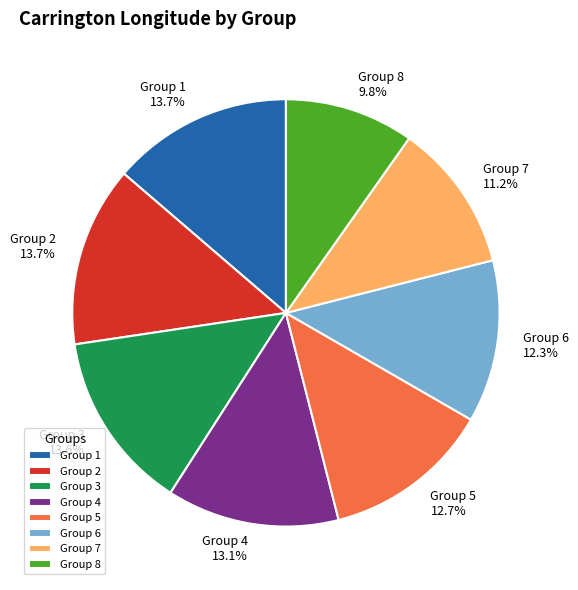

Is there a majority slice in this chart?

No